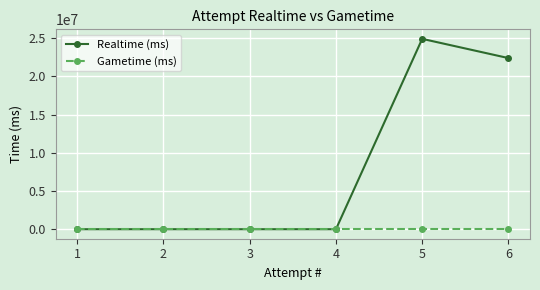

The value of Gametime (ms) at 2 is 0. True or false?

True